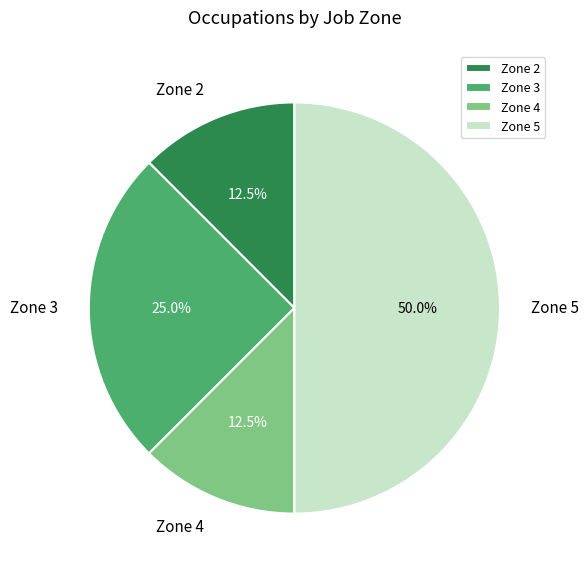

To the nearest percent, what is the difference between the Zone 5 and Zone 3 slice percentages?

25%